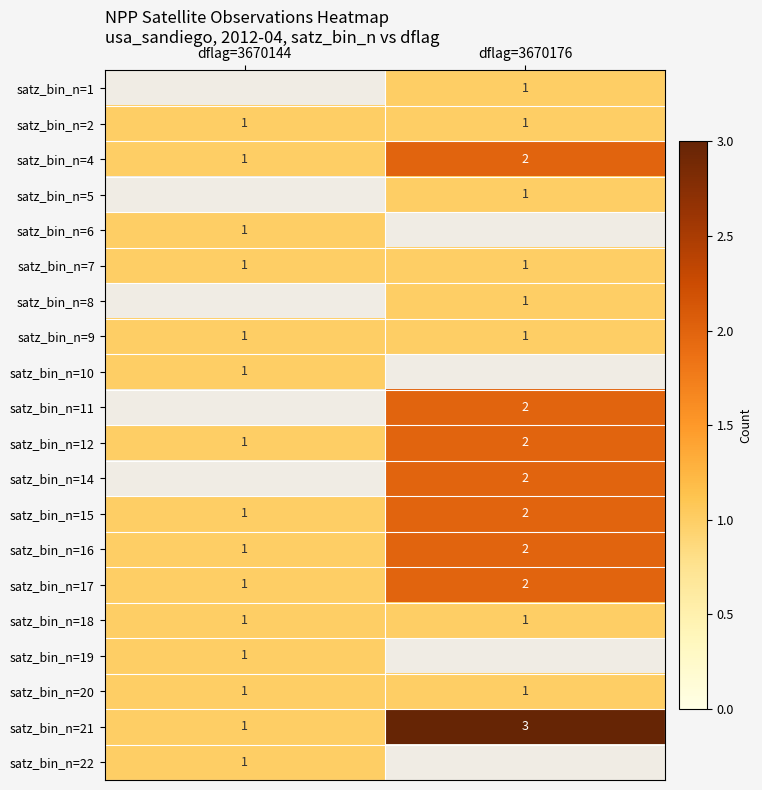

True or false: satz_bin_n=10 has a value of 1.6 at dflag=3670144.

False